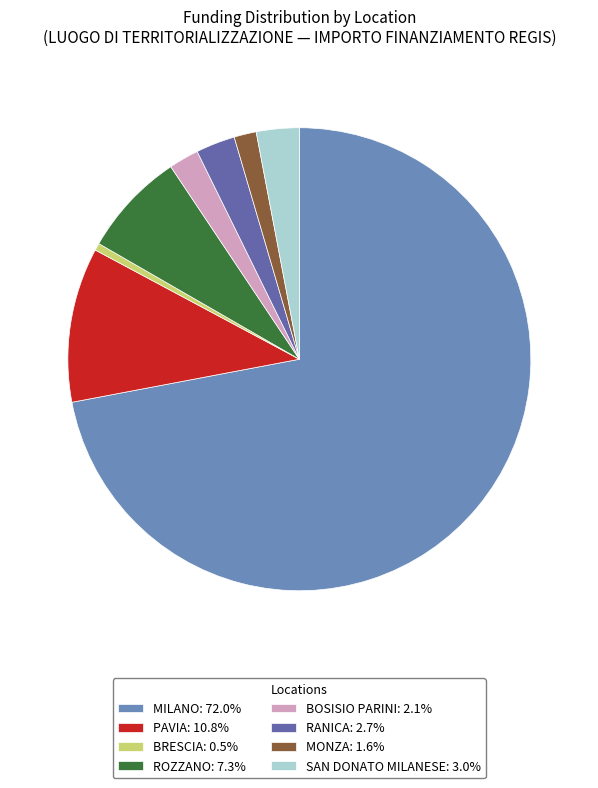

Is the sum of BRESCIA: 0.5% and RANICA: 2.7% greater than half?

No